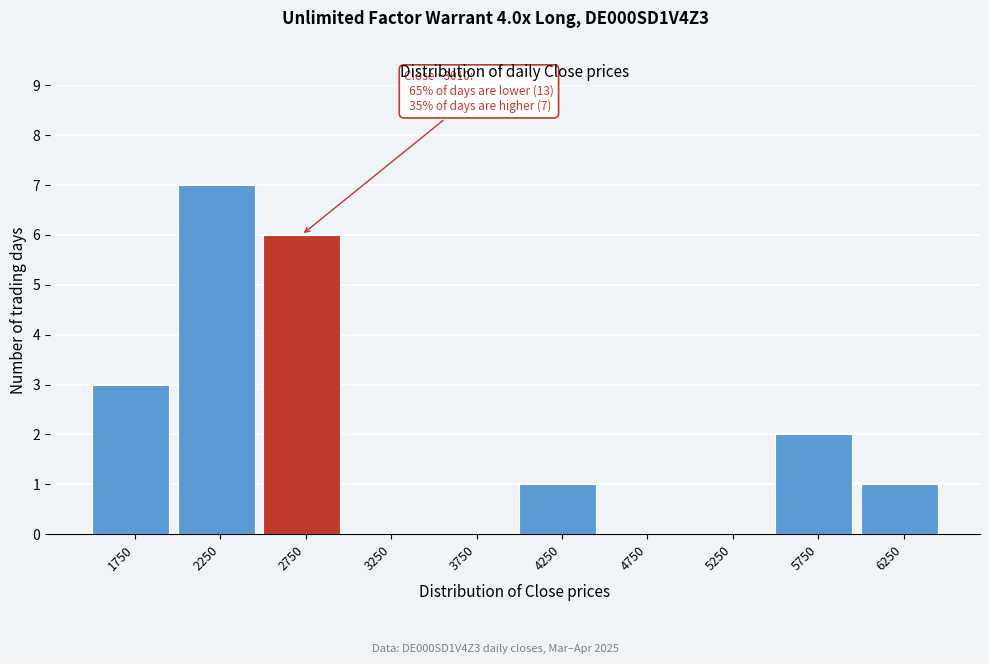

Reading left to right, list all the values displayed in this chart.

1750=3	2250=7	2750=6	3250=0	3750=0	4250=1	4750=0	5250=0	5750=2	6250=1